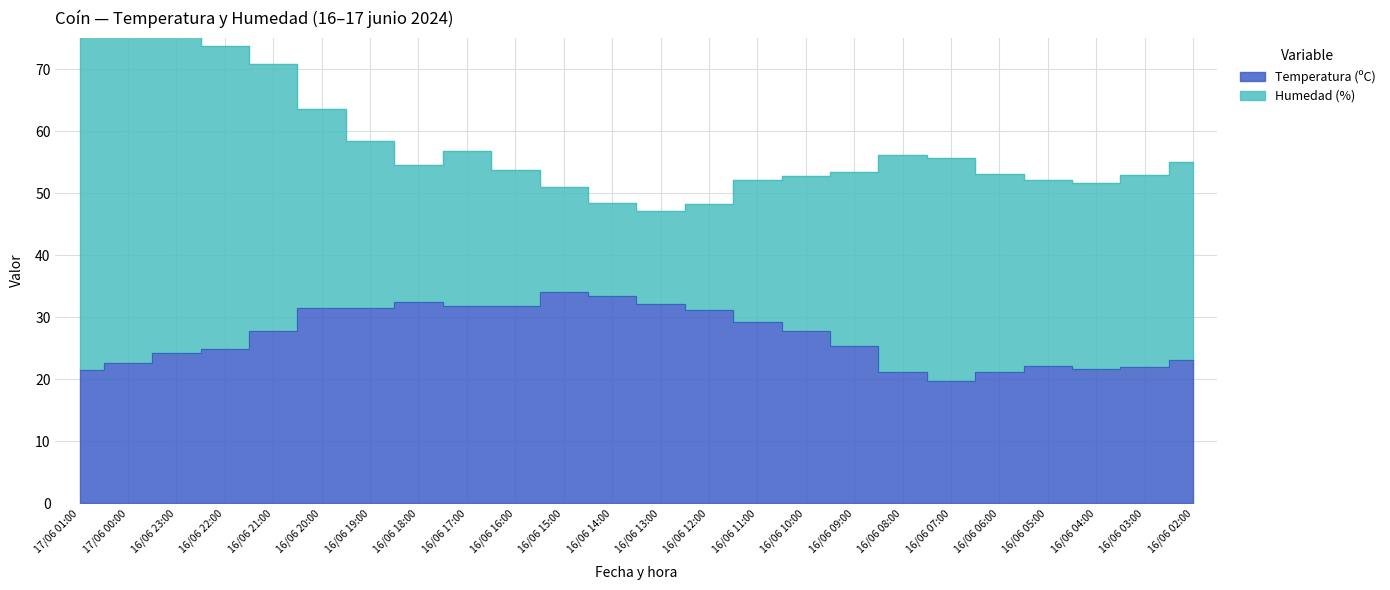

Where does the data first go above 27?

16/06 21:00